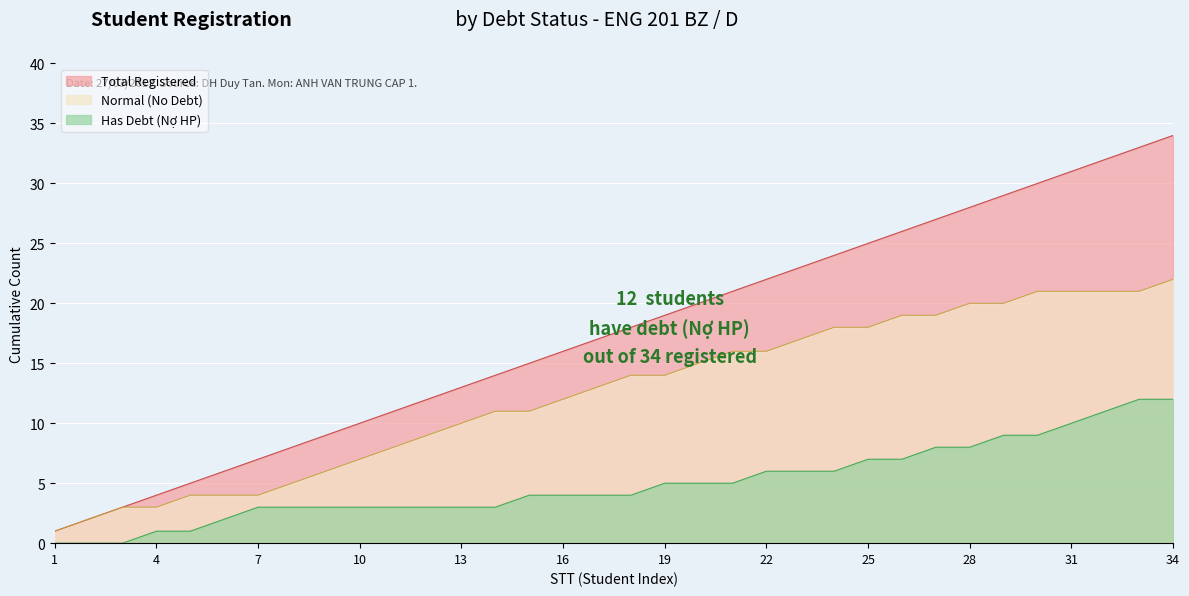

True or false: No HP (Co No) and Total Students intersect in this chart.

False